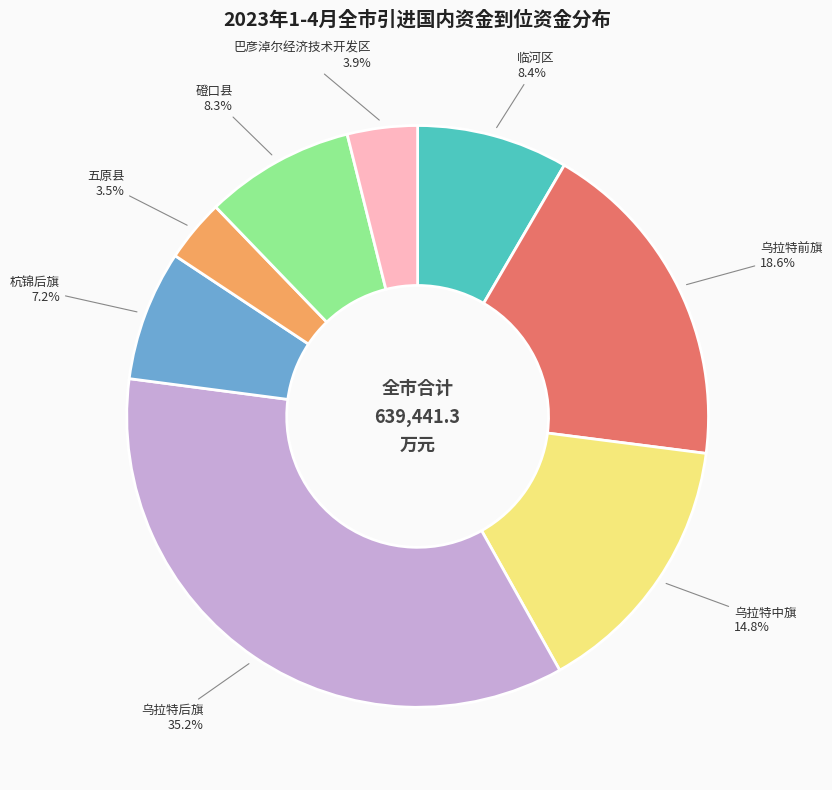

Is there any slice that represents more than half of the pie?

No